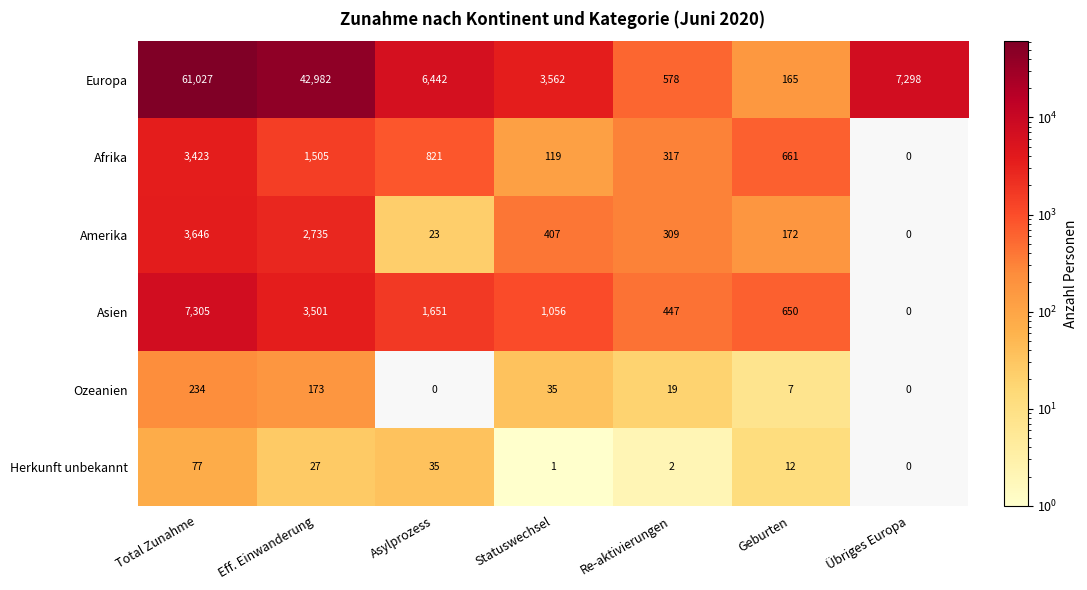

Which series has the largest total across all categories?

Europa